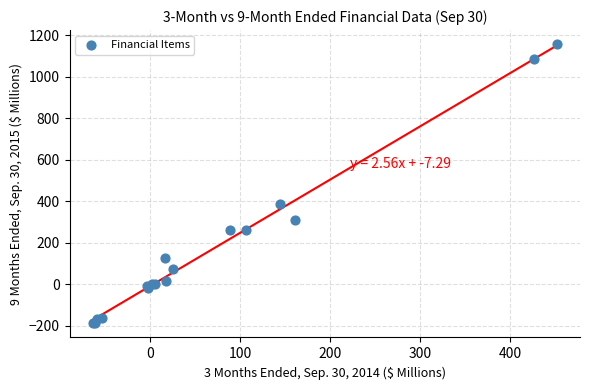

What Y value in the scatter plot is closest to 484?

388.0